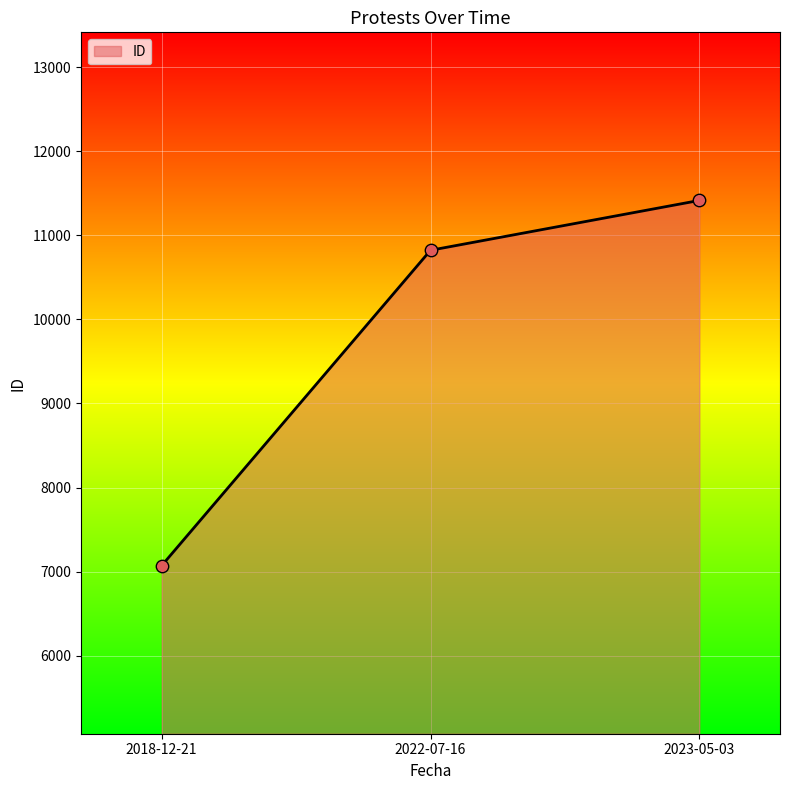

Which has a higher value, 2022-07-16 or 2018-12-21?

2022-07-16